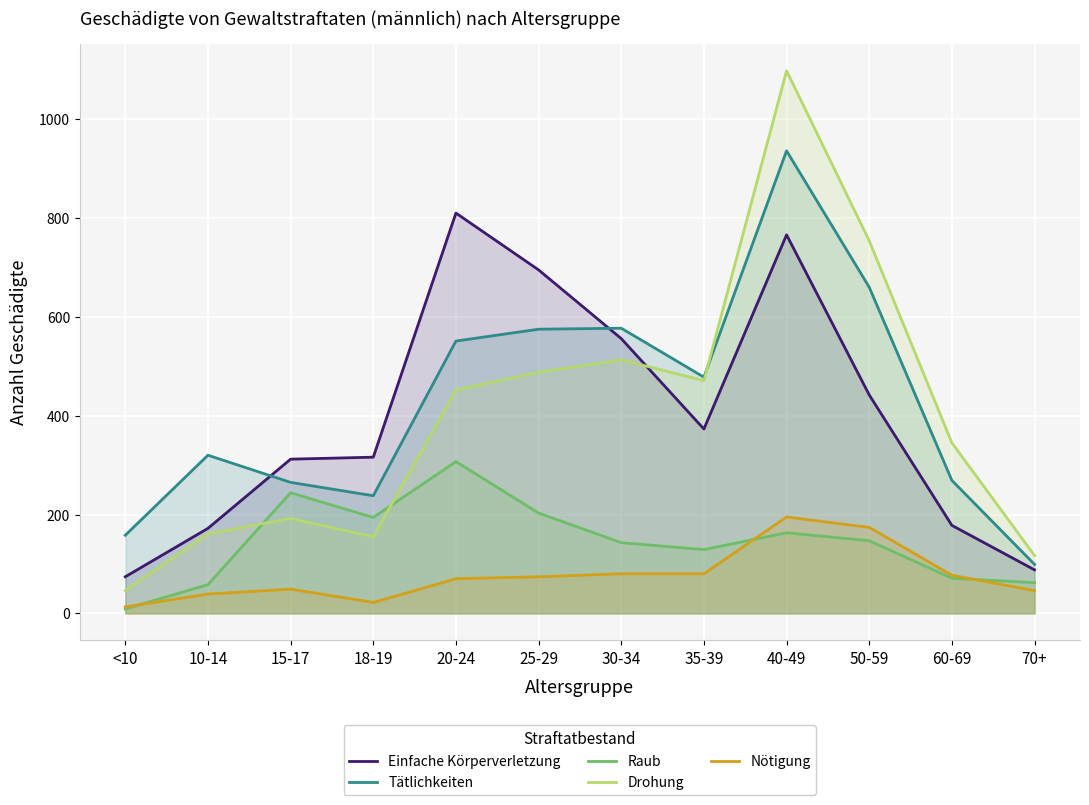

What is the total value across all series at 70+?

412